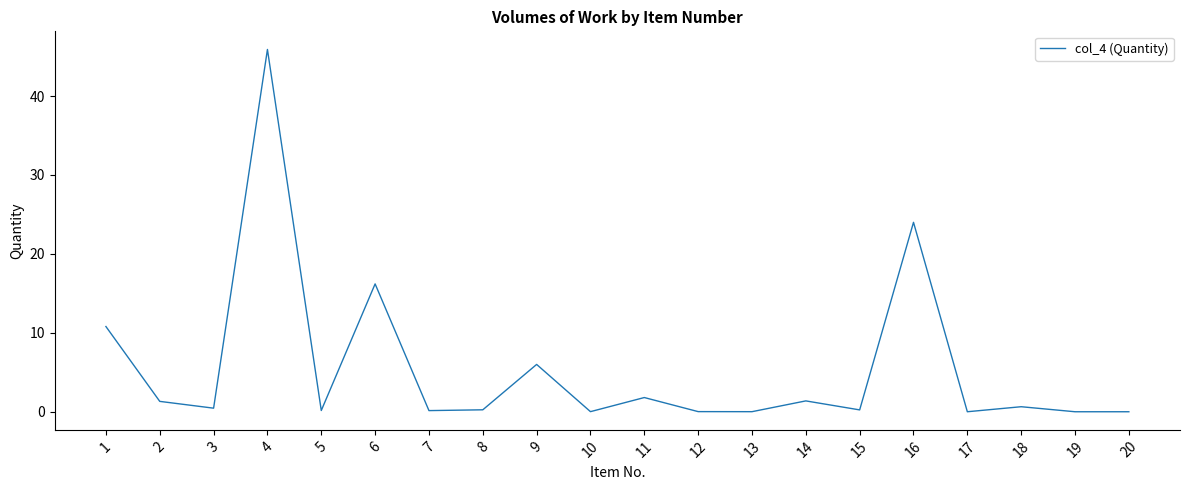

At which label is the value closest to 22?

16